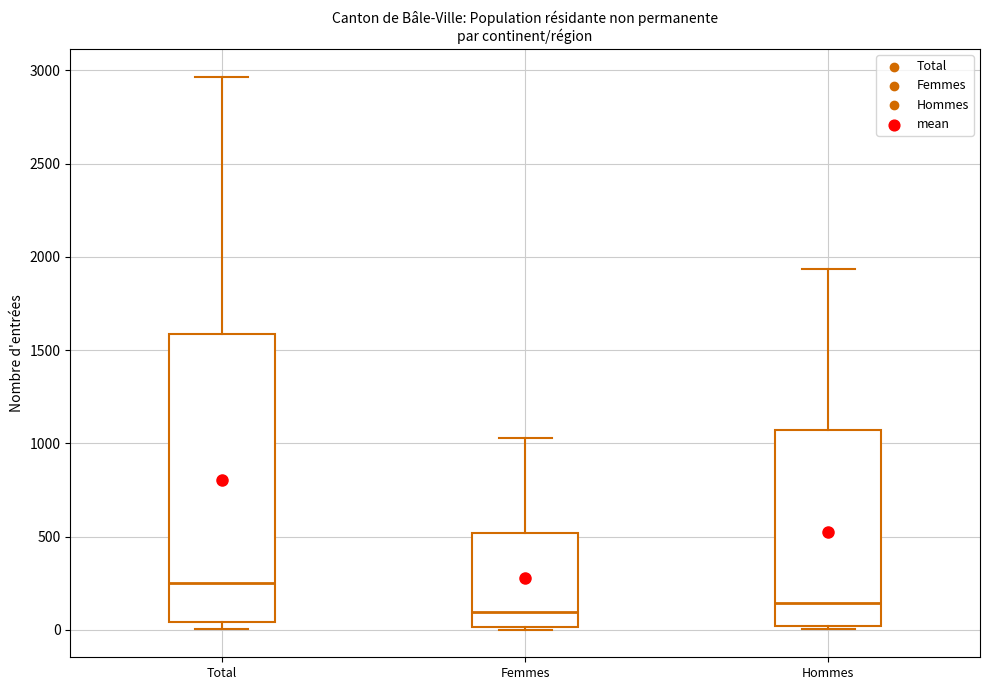

Where does the upper whisker of the box for Total end on the y-axis? The values are not printed on the chart, so give them approximately, as read against the axis.

2950